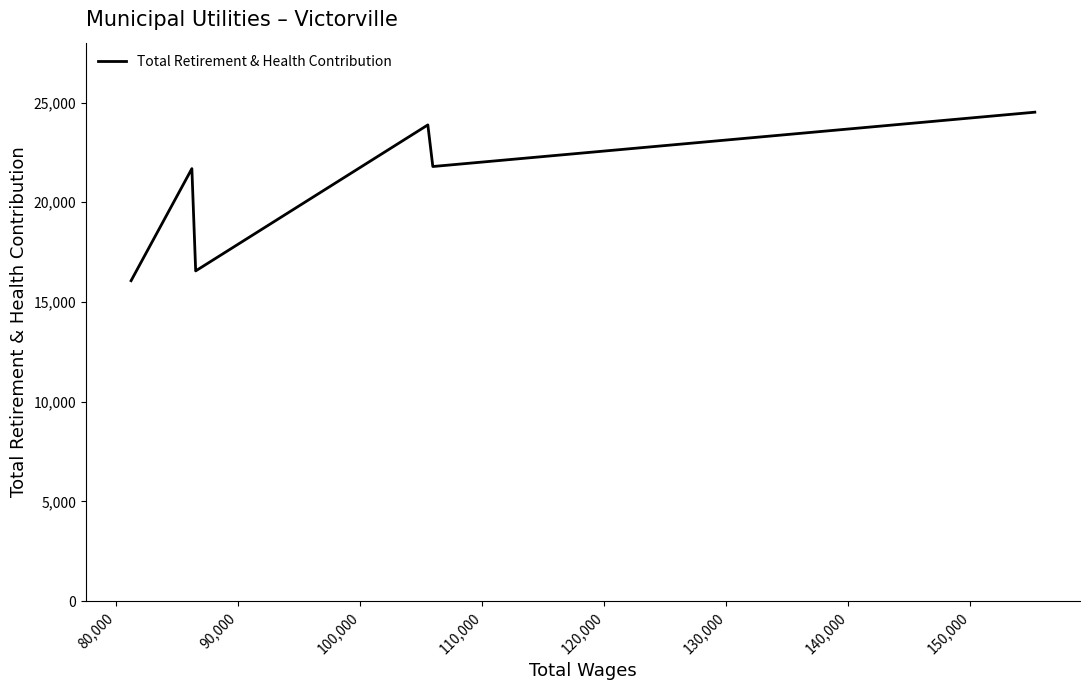

What is the difference between the second highest and minimum values?

7809